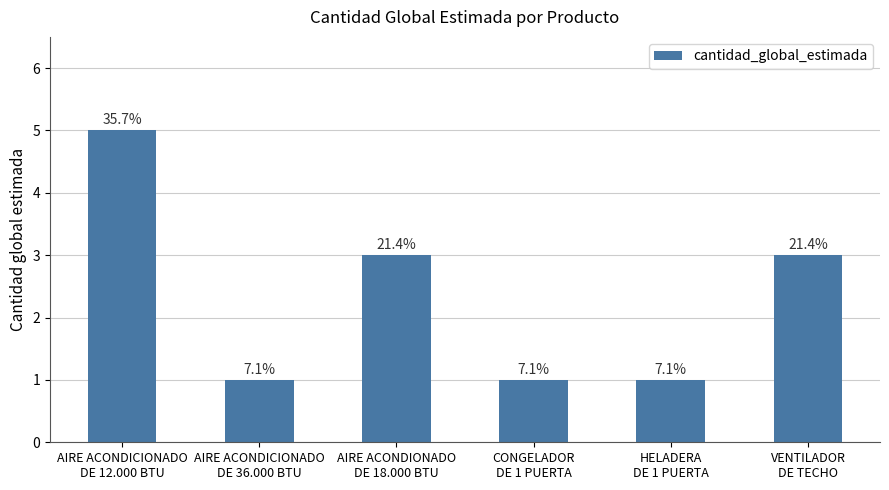

Are the bars grouped side by side (vs. stacked)?

No